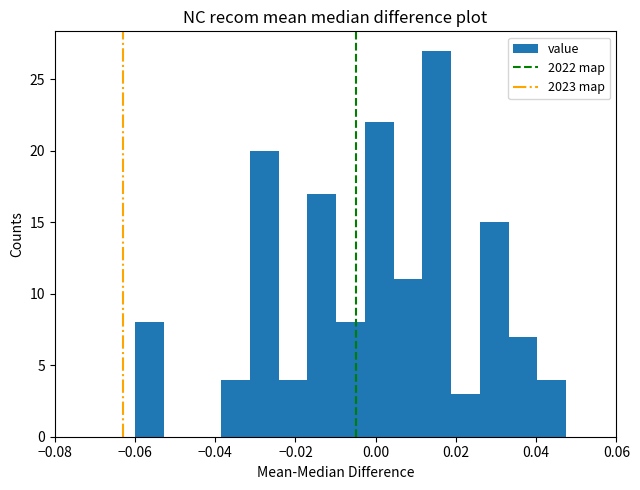

Read against the x-axis, roughly where is the centre of the tallest bar?

0.016